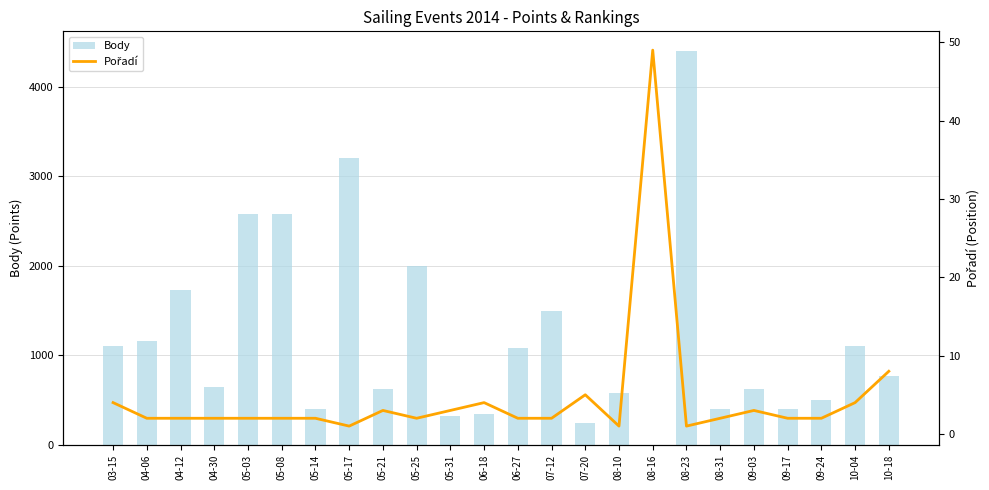

At how many categories does at least one series exceed 1220?

7